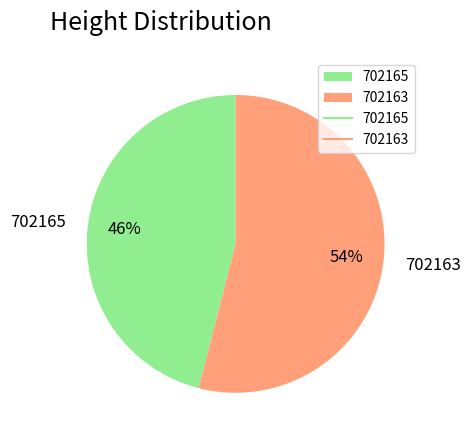

Count the number of slices in the pie.

2